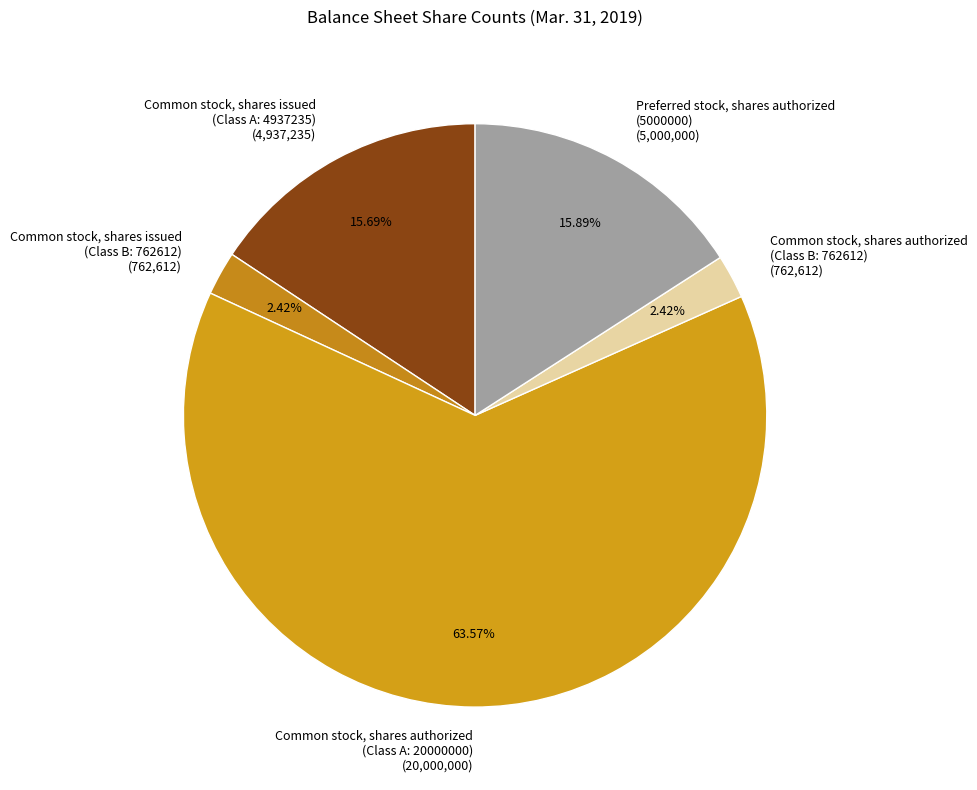

Which has a higher value, Common stock, shares issued (Class A: 4937235) (4,937,235) or Common stock, shares issued (Class B: 762612) (762,612)?

Common stock, shares issued (Class A: 4937235) (4,937,235)